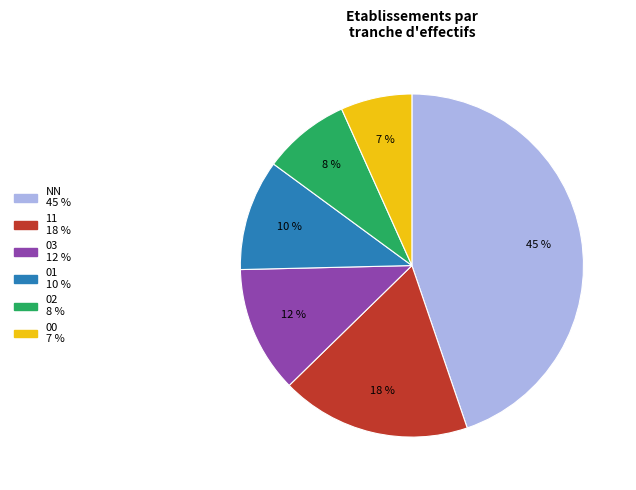

To the nearest percent, what is the difference between the largest and smallest slice percentages?

38%